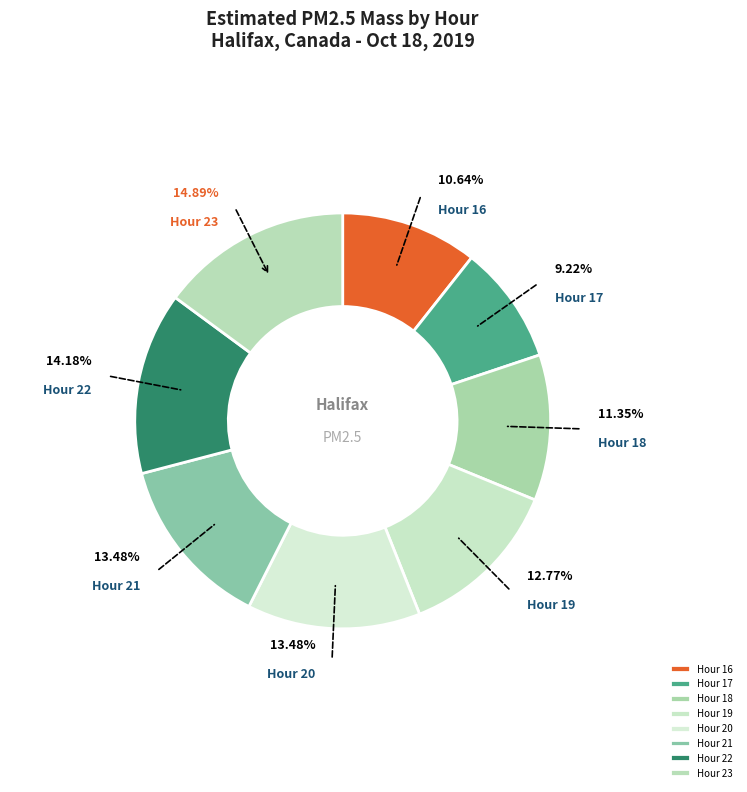

Is Hour 19 the majority of the pie?

No